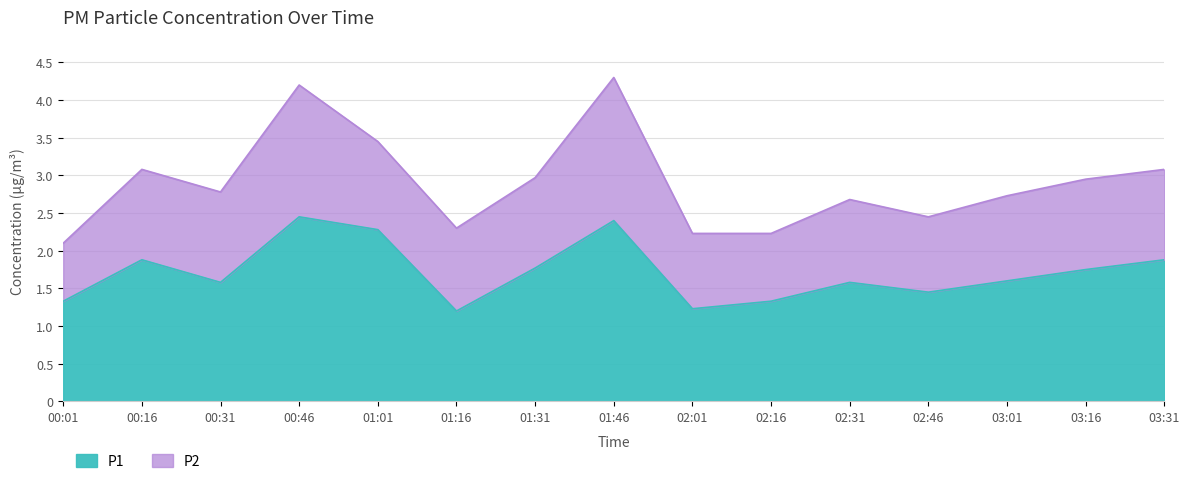

Reading right to left, transcribe all the data shown in this chart.

03:31=1.9	03:16=1.8	03:01=1.6	02:46=1.4	02:31=1.6	02:16=1.3	02:01=1.2	01:46=2.4	01:31=1.8	01:16=1.2	01:01=2.3	00:46=2.5	00:31=1.6	00:16=1.9	00:01=1.3